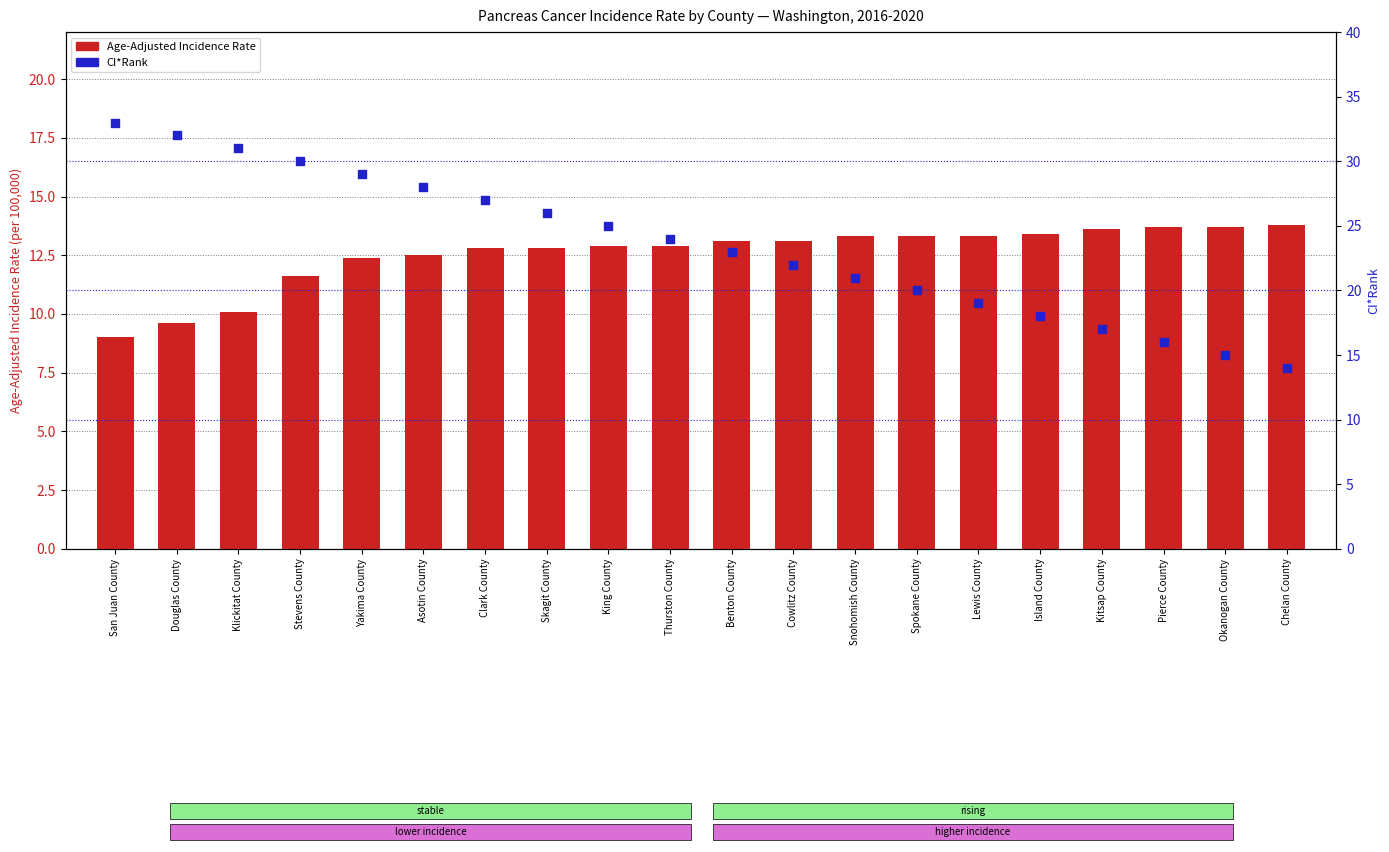

What are all the series names shown in the legend?

Age-Adjusted Incidence Rate, CI*Rank